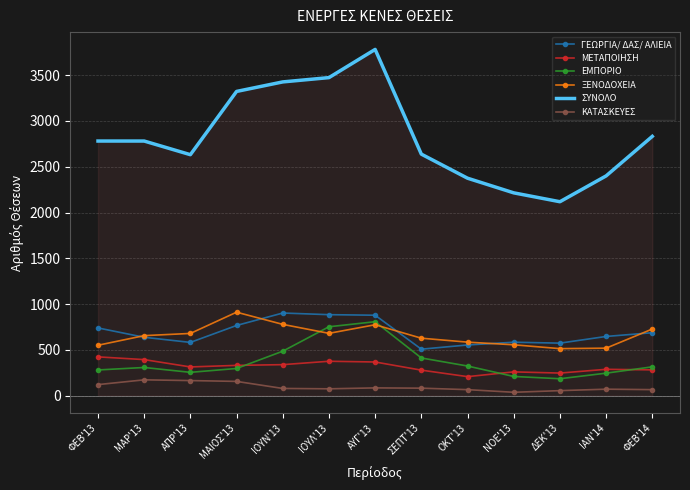

At how many categories does at least one series exceed 1580?

13